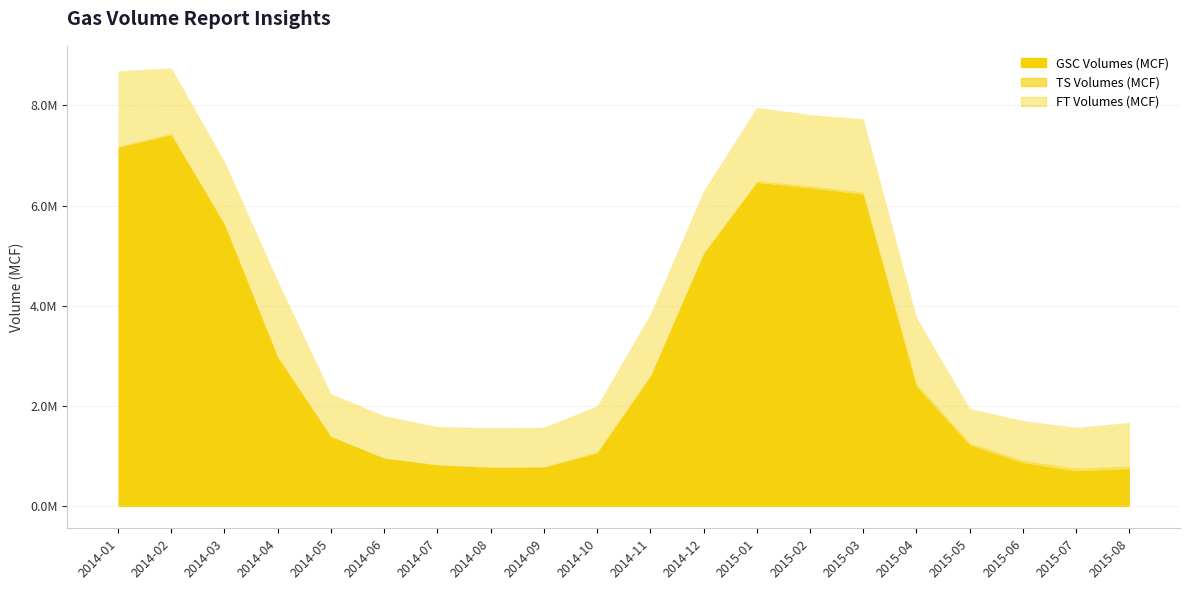

How many data points does each series have?

20